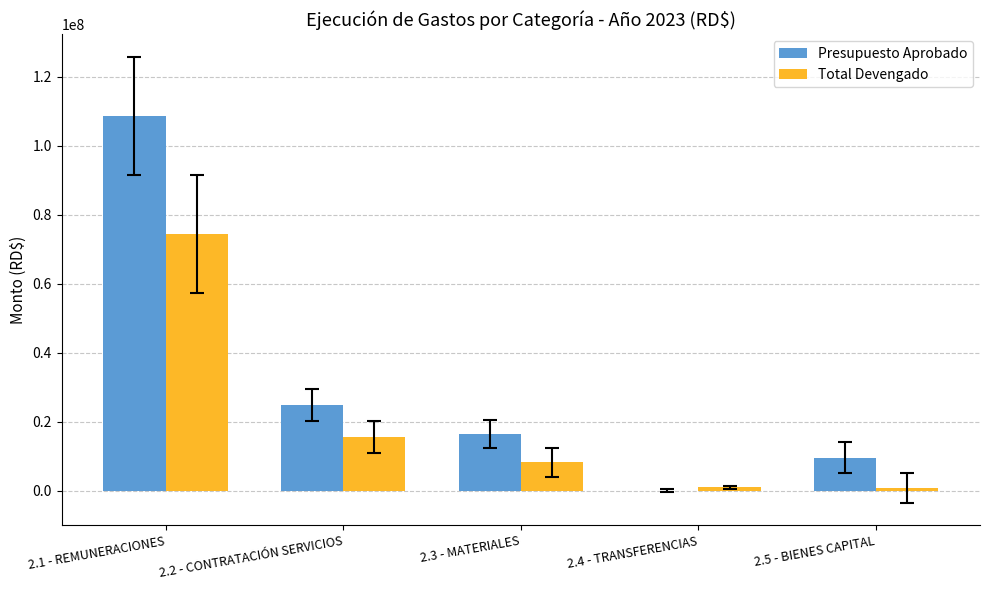

Is the value of Presupuesto Aprobado at 2.3 - MATERIALES greater than the value of Total Devengado at 2.4 - TRANSFERENCIAS?

Yes